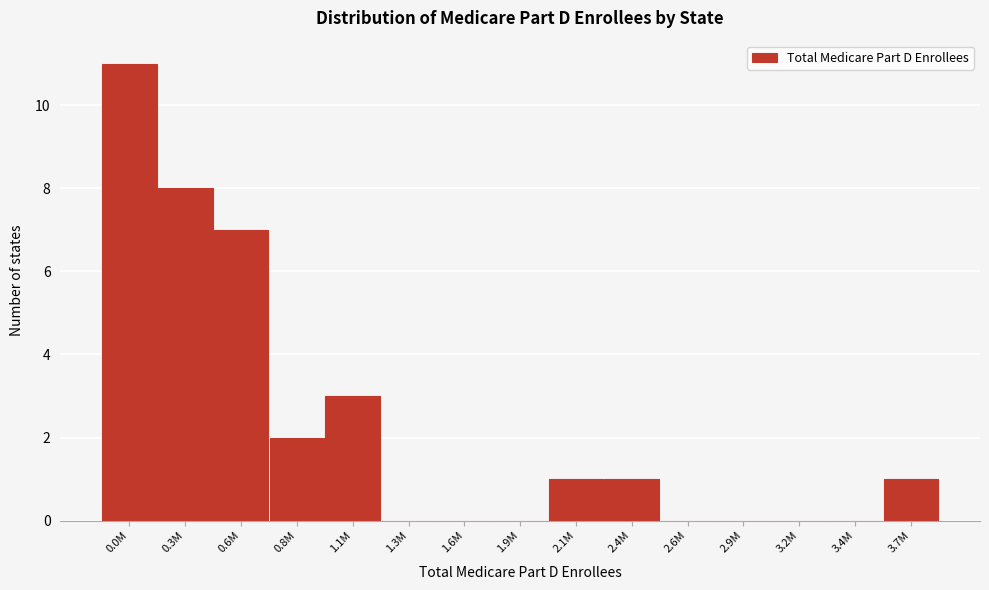

Reading left to right, extract all data points from this chart.

0.0M=11	0.3M=8	0.6M=7	0.8M=2	1.1M=3	1.3M=0	1.6M=0	1.9M=0	2.1M=1	2.4M=1	2.6M=0	2.9M=0	3.2M=0	3.4M=0	3.7M=1